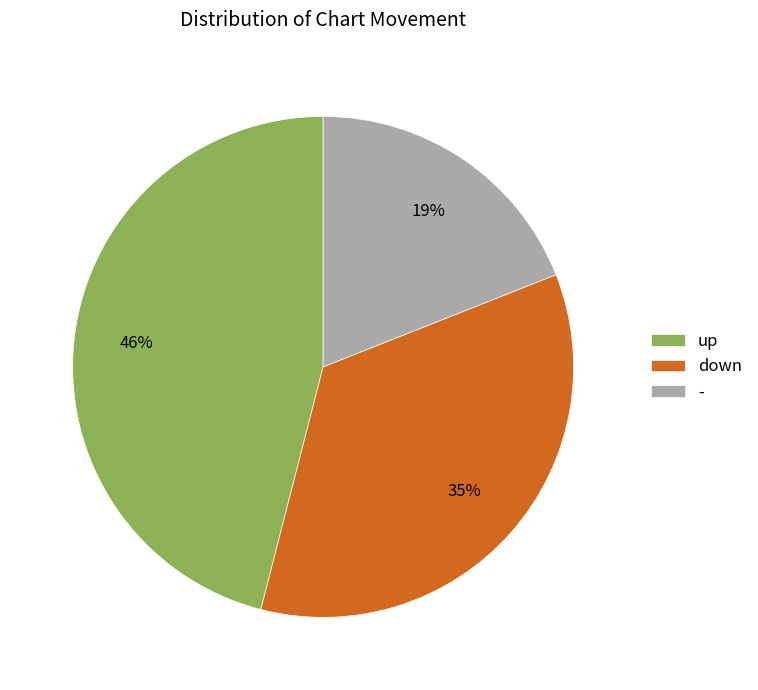

Is there a majority slice in this chart?

No